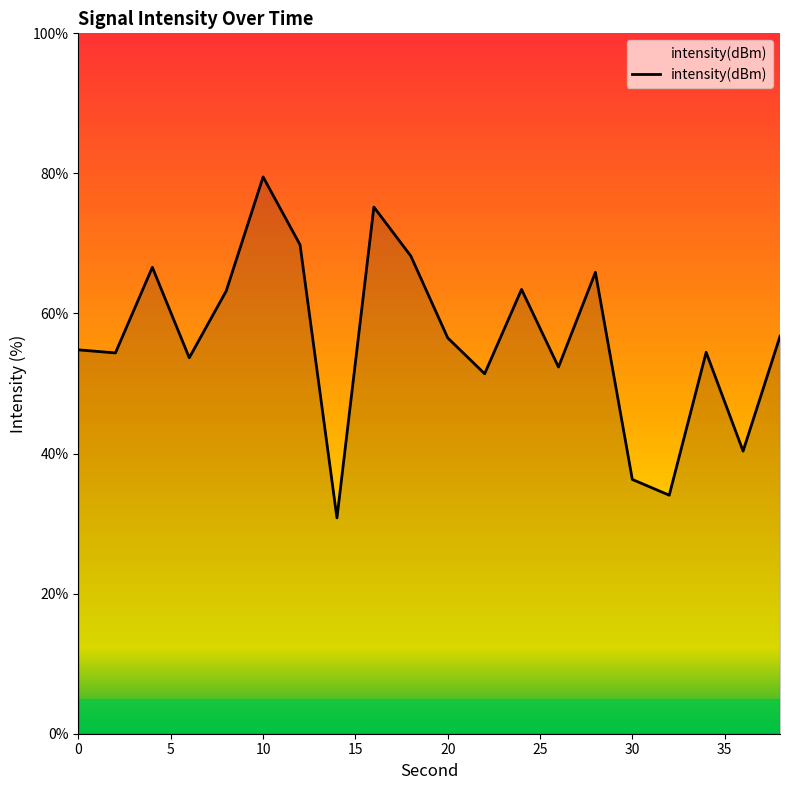

What is the difference between the second highest and minimum values?

44.4